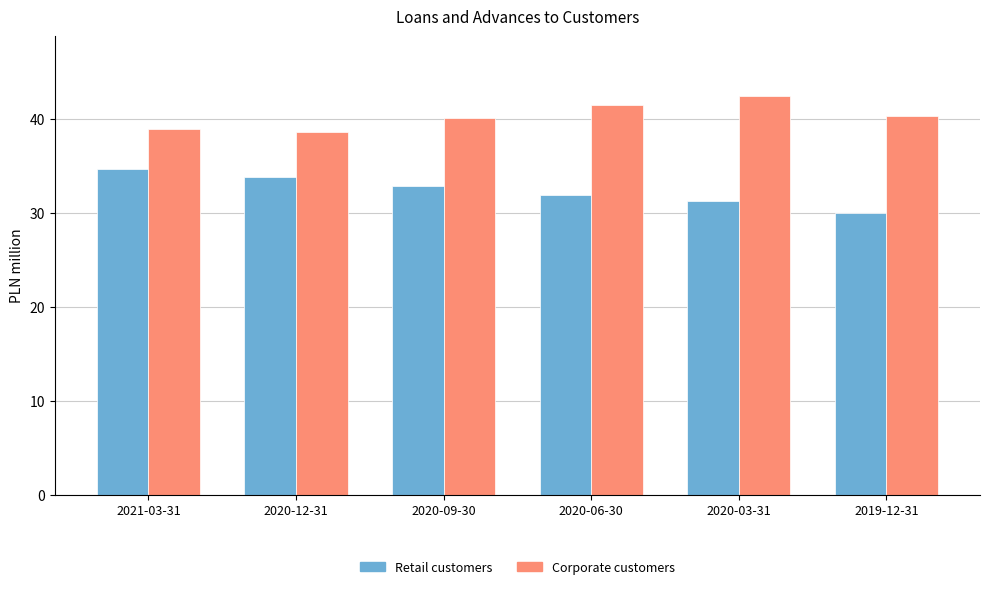

The Retail customers series shows 34.7 at 2021-03-31. True or false?

True